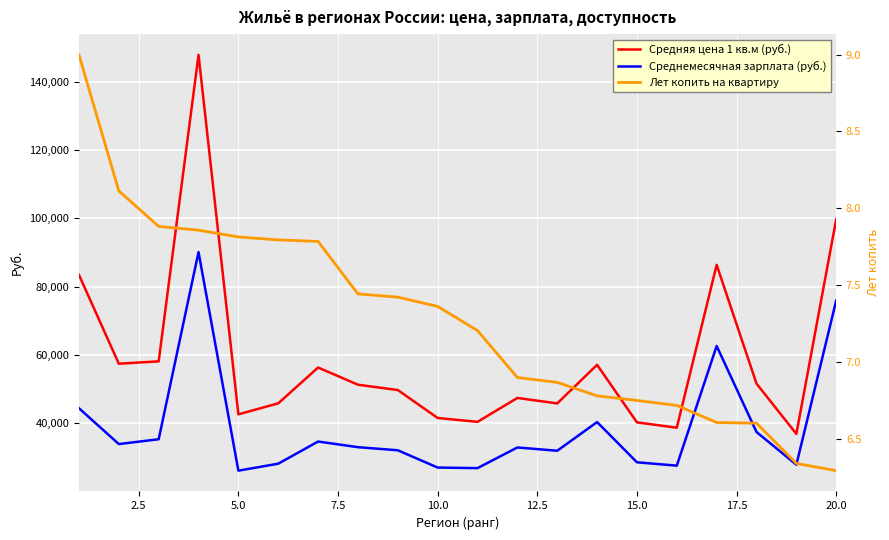

List the series in order of their peak value, lowest first.

Лет копить на квартиру, Среднемесячная зарплата (руб.), Средняя цена 1 кв.м (руб.)